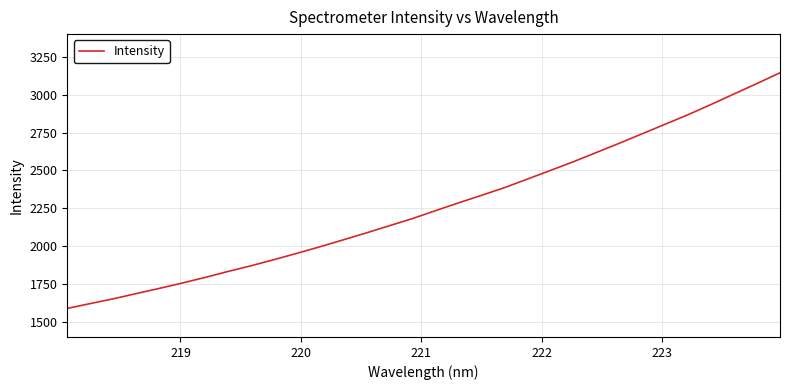

What is the smallest value displayed?

1588.6